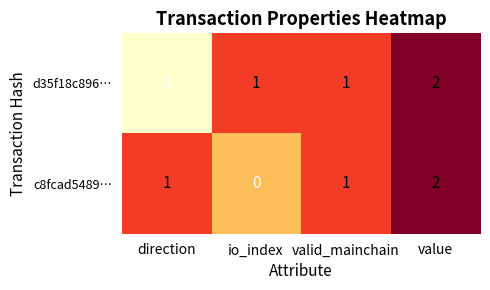

At direction, list the series in order from smallest to largest.

d35f18c896…, c8fcad5489…